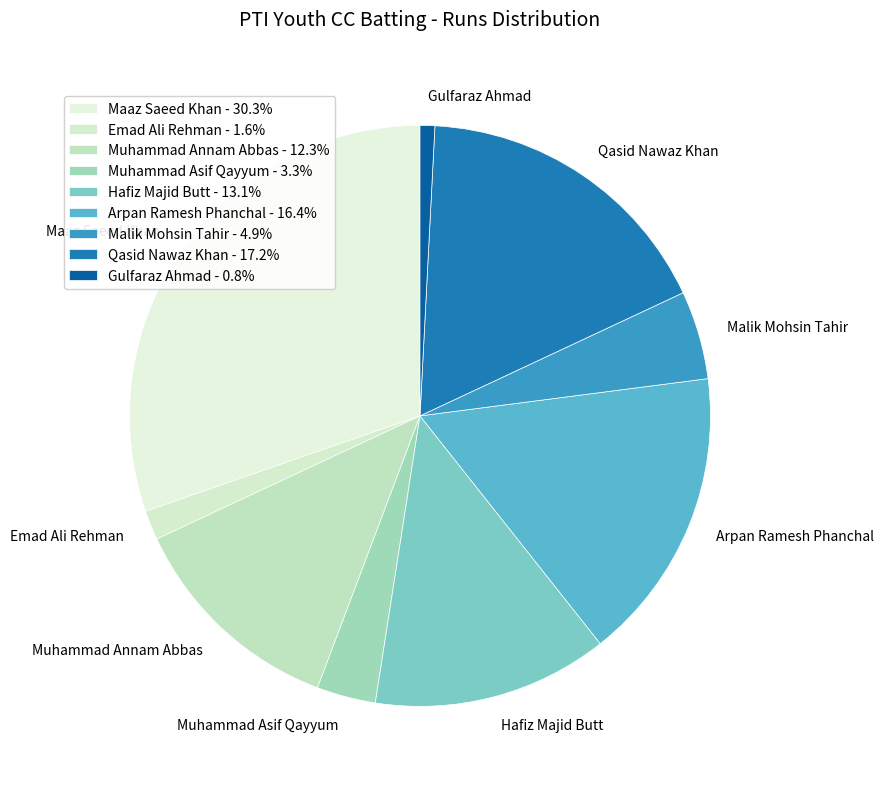

Is Gulfaraz Ahmad the majority of the pie?

No